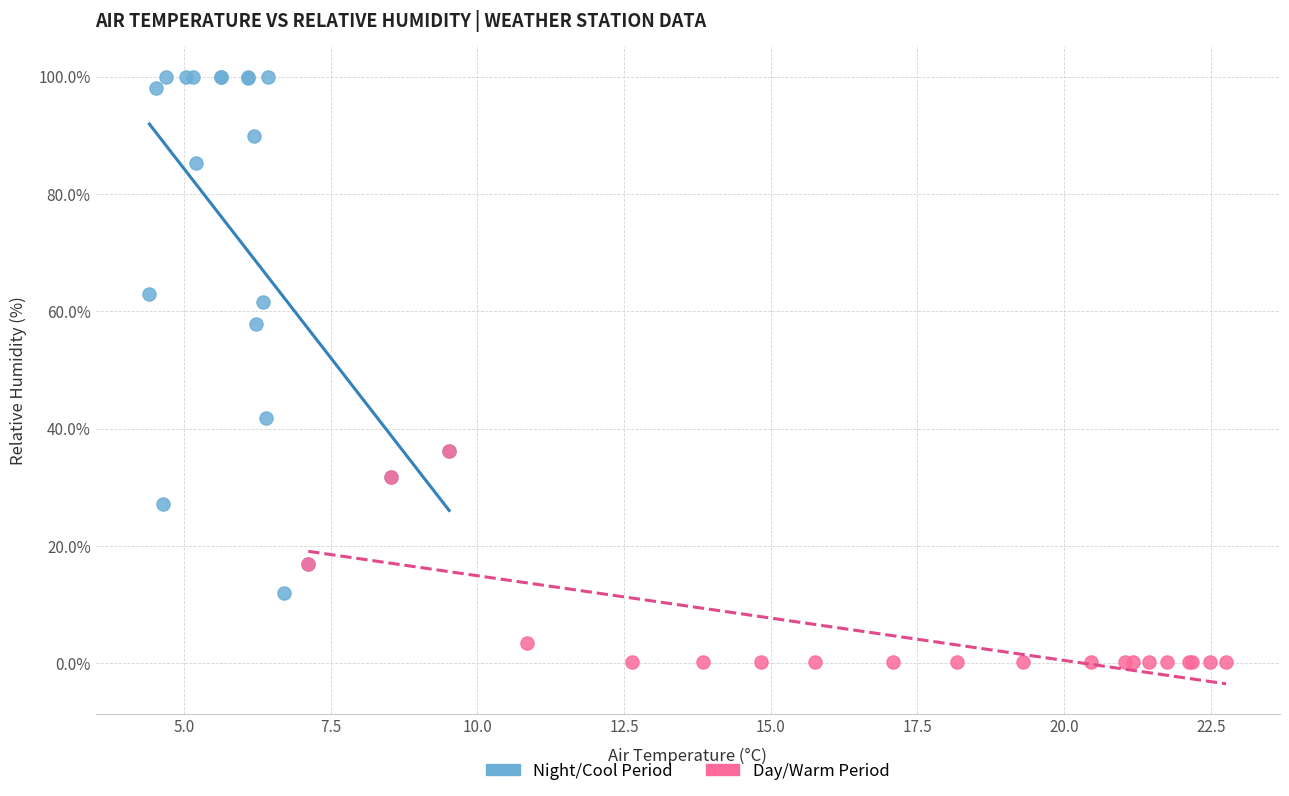

What are all the series names shown in the legend?

Night/Cool Period, Day/Warm Period